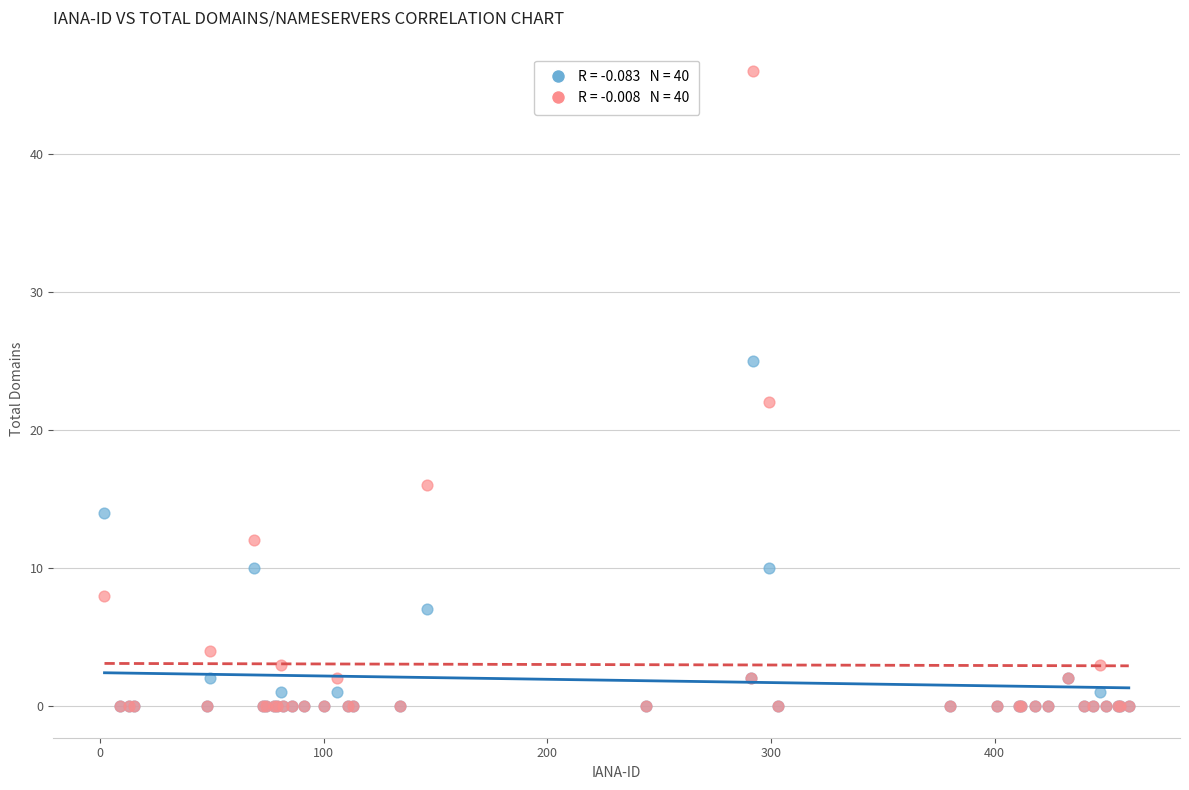

Across all series, what Y value is closest to 23?

22